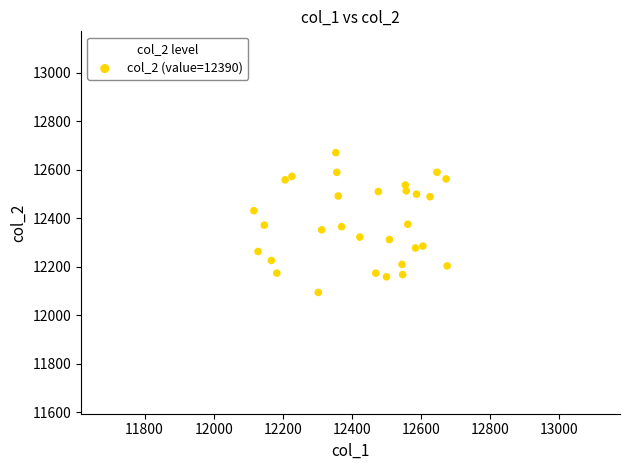

How many data points are displayed?

30